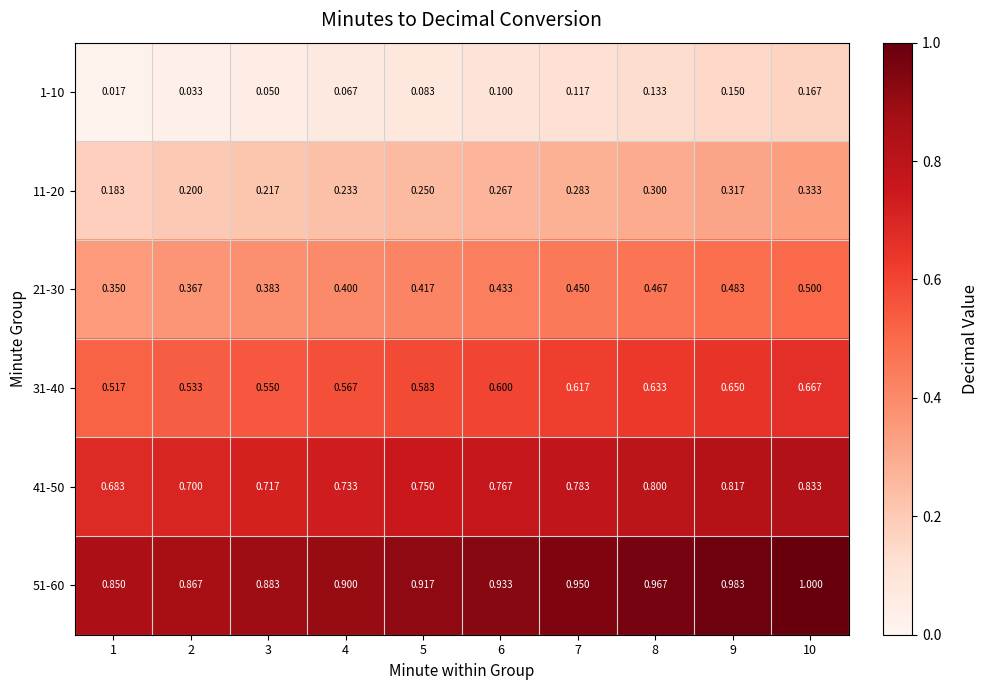

Rank the series by their maximum value, from lowest to highest.

1-10, 11-20, 21-30, 31-40, 41-50, 51-60